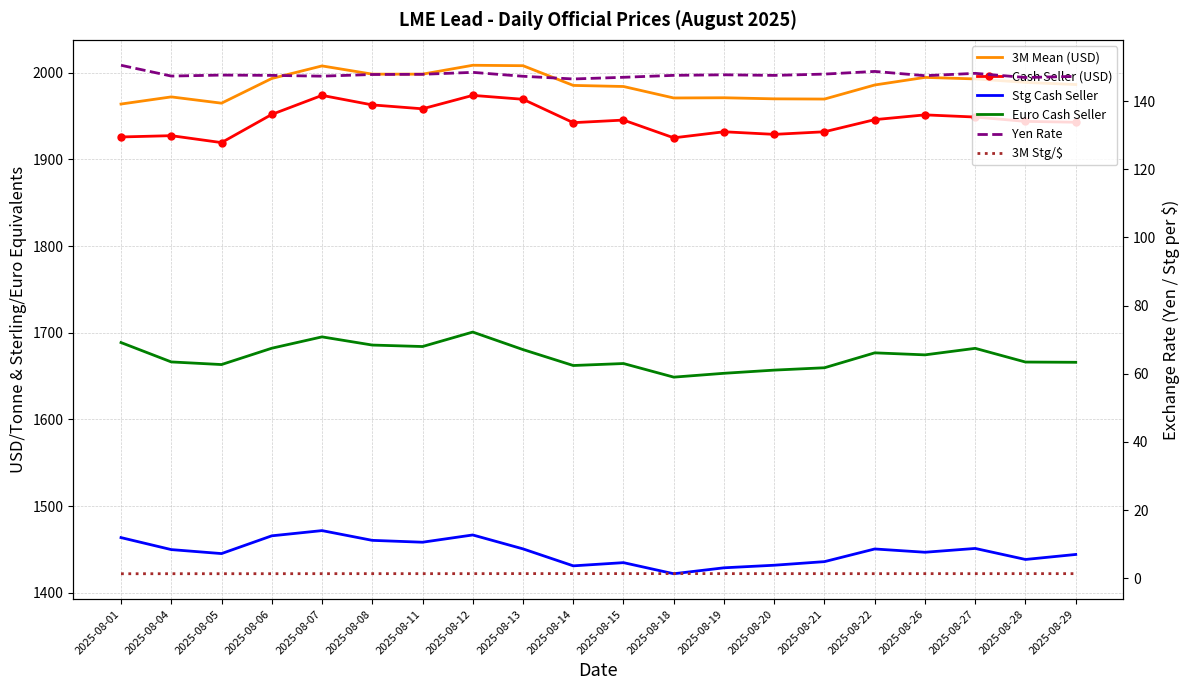

What is the maximum value shown in the chart?

2008.8